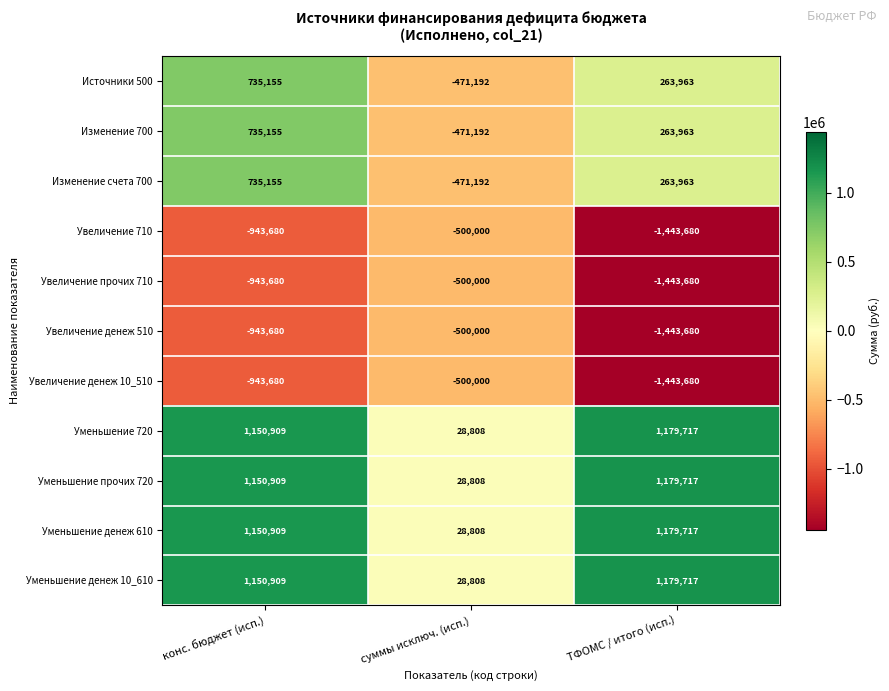

Count the Изменение 700 values in the range -471192 to 735155.

3